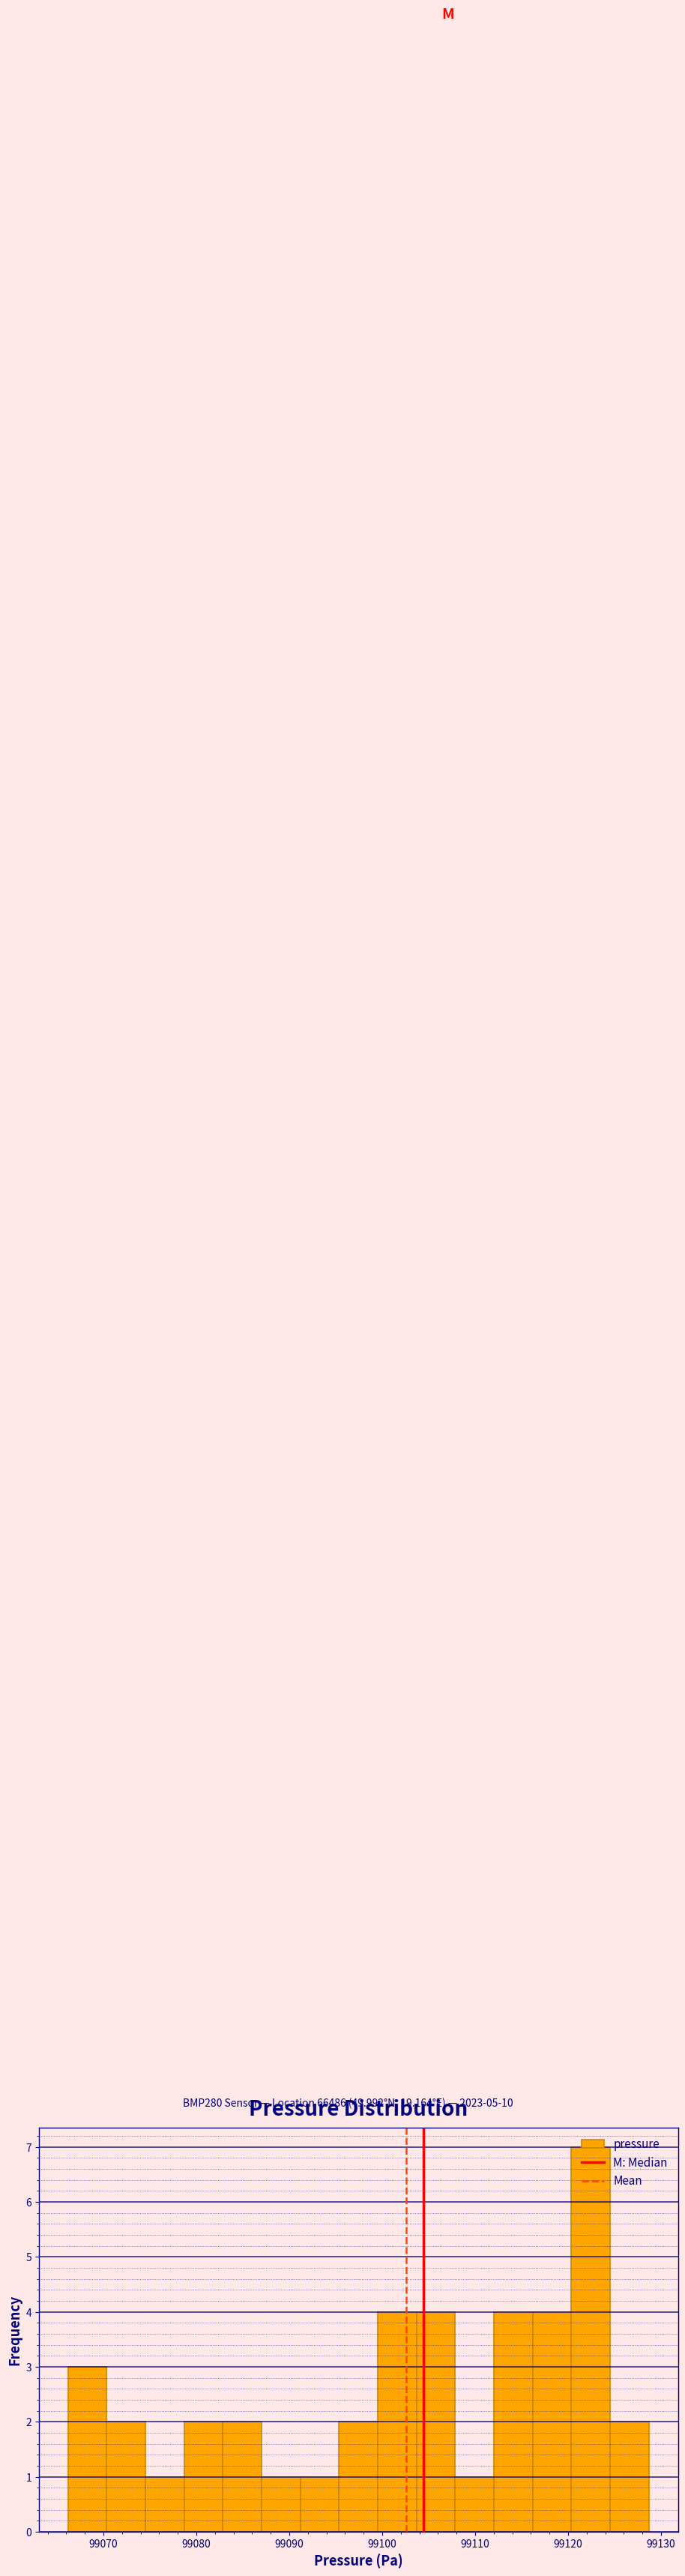

Over which range of the x-axis is the bar tallest?

99120 to 99125